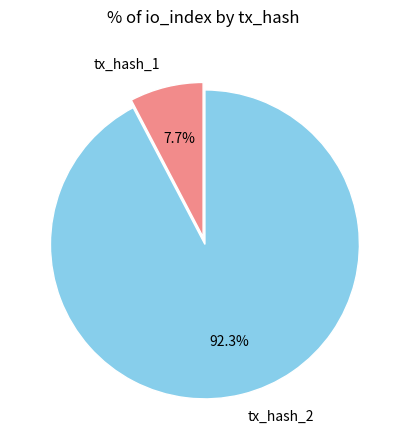

True or false: tx_hash_2 accounts for 99% of the total.

False